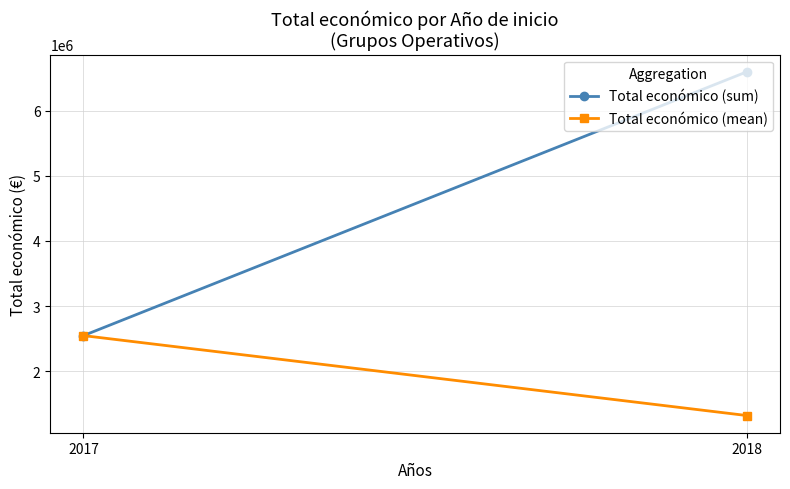

True or false: Total económico (sum) has a value of 6595991.0 at 2018.

True